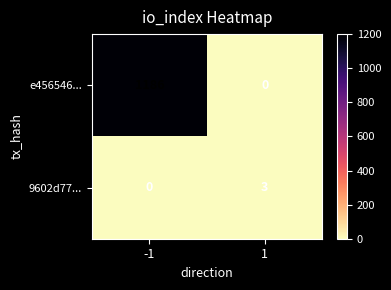

How many series are shown in this chart?

2